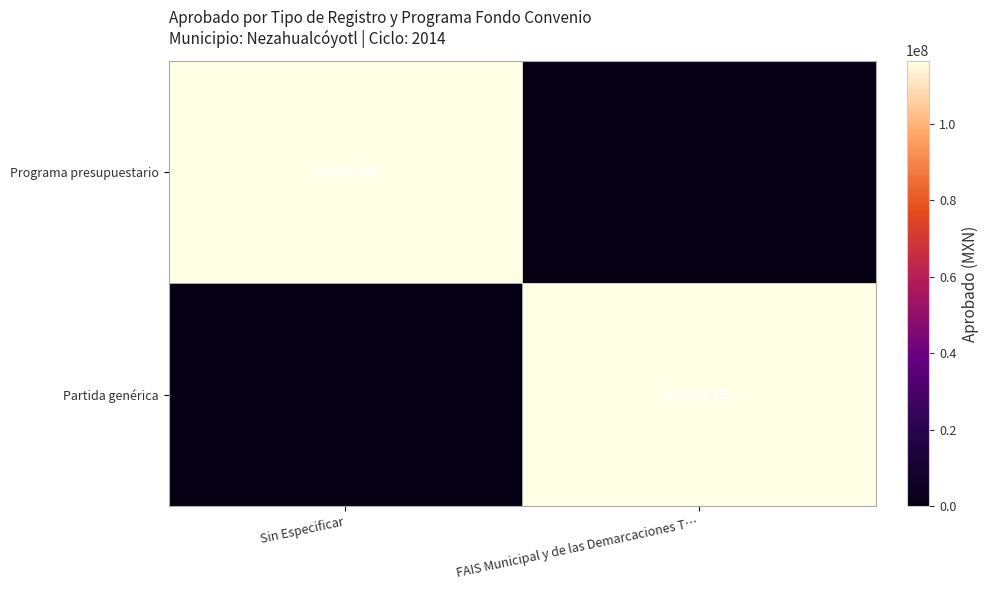

Is it true that Programa presupuestario equals 116569599 at Sin Especificar?

True